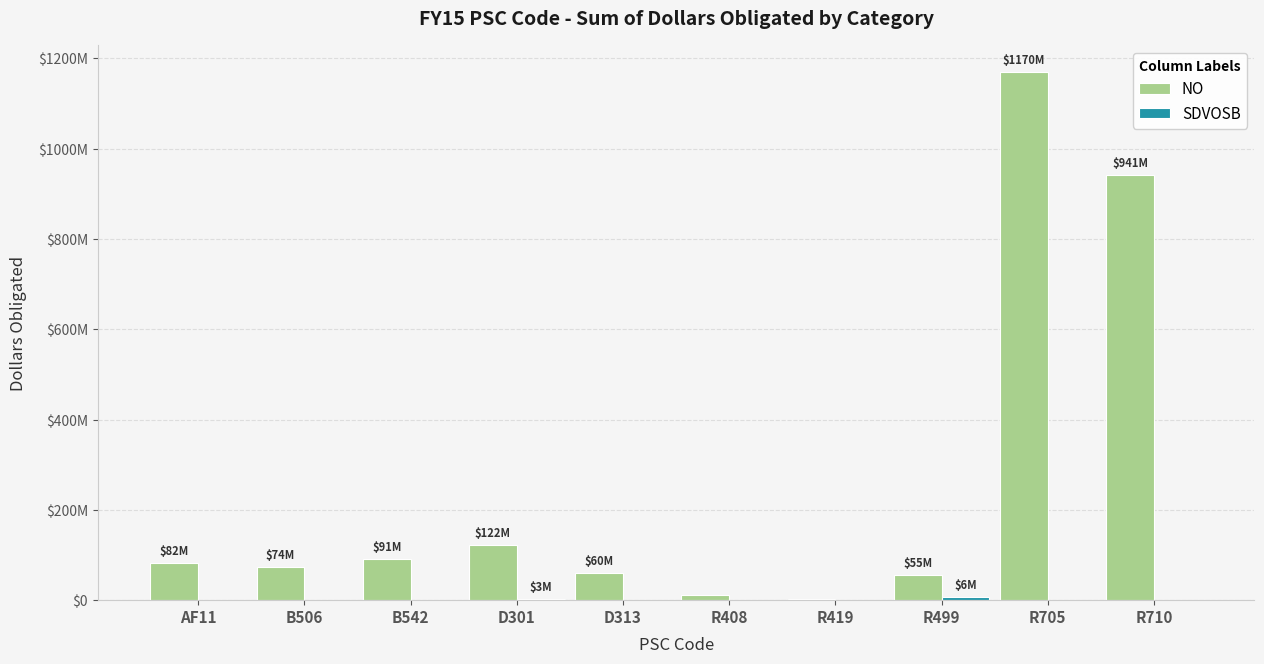

At which category does the chart reach its minimum across all series?

AF11